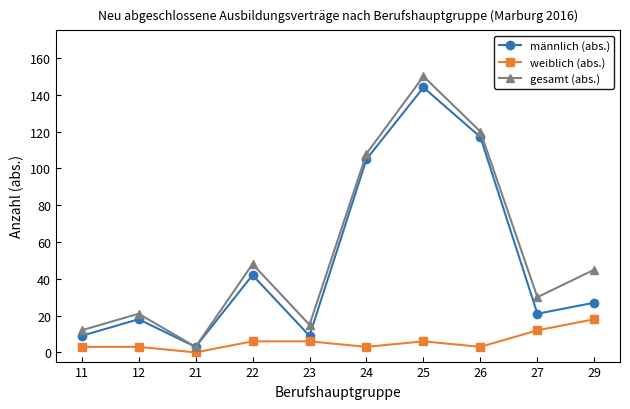

Which category has the lowest value across all series?

21